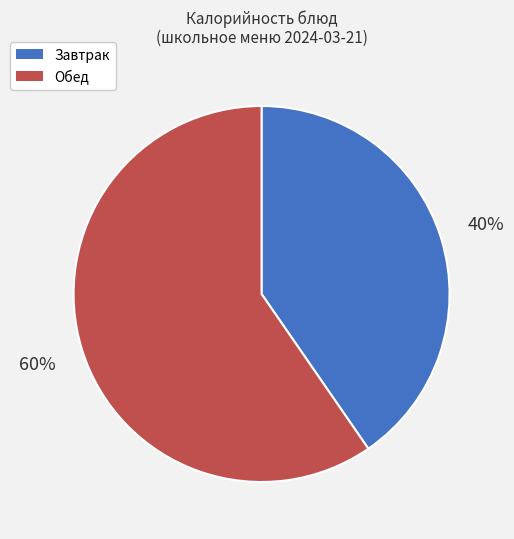

Combined, do Обед and Завтрак account for over 50%?

Yes